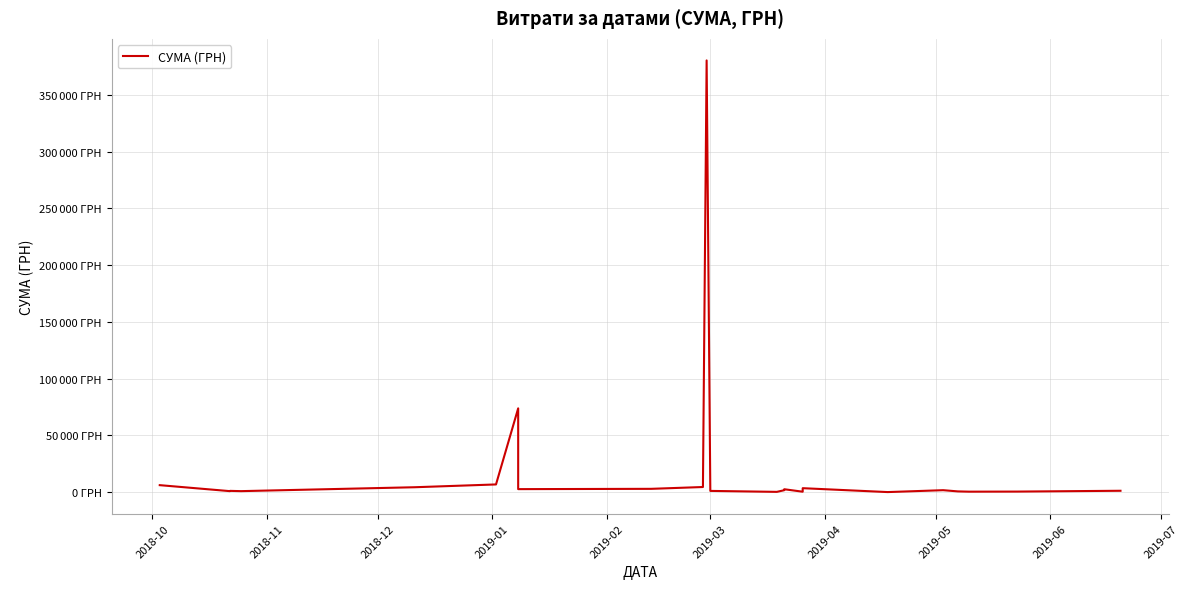

How many interior local peaks (higher than both neighbors) does the data have?

5